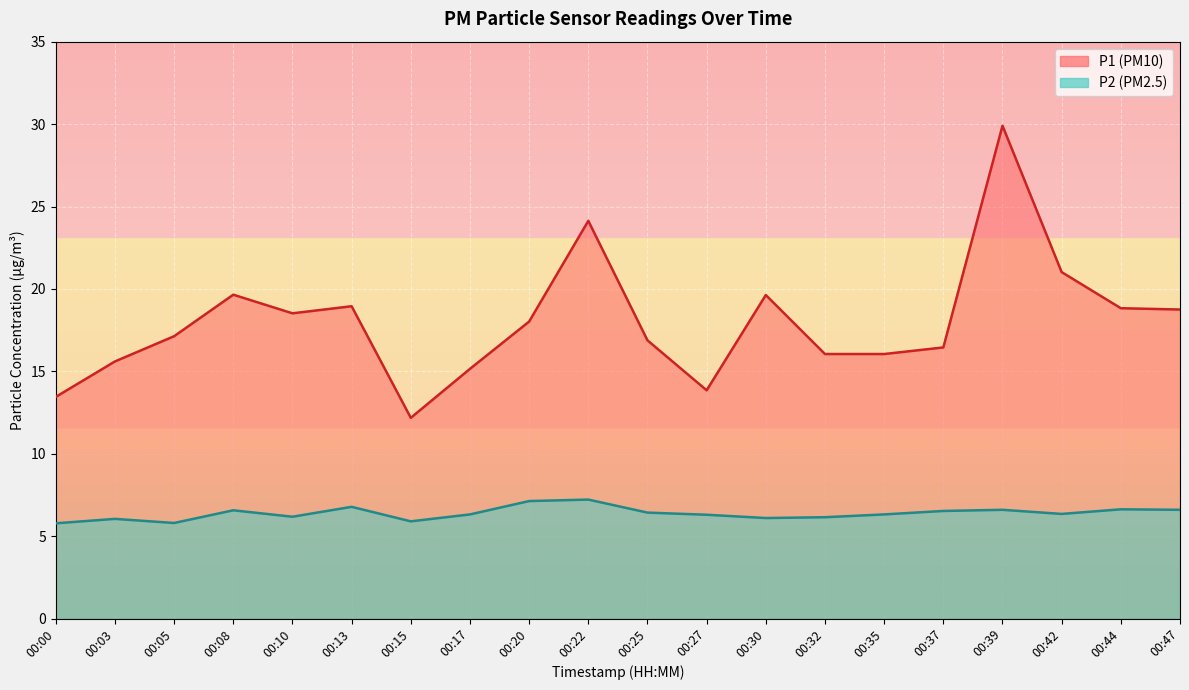

What is the difference between the highest and lowest values at 00:20?

10.9